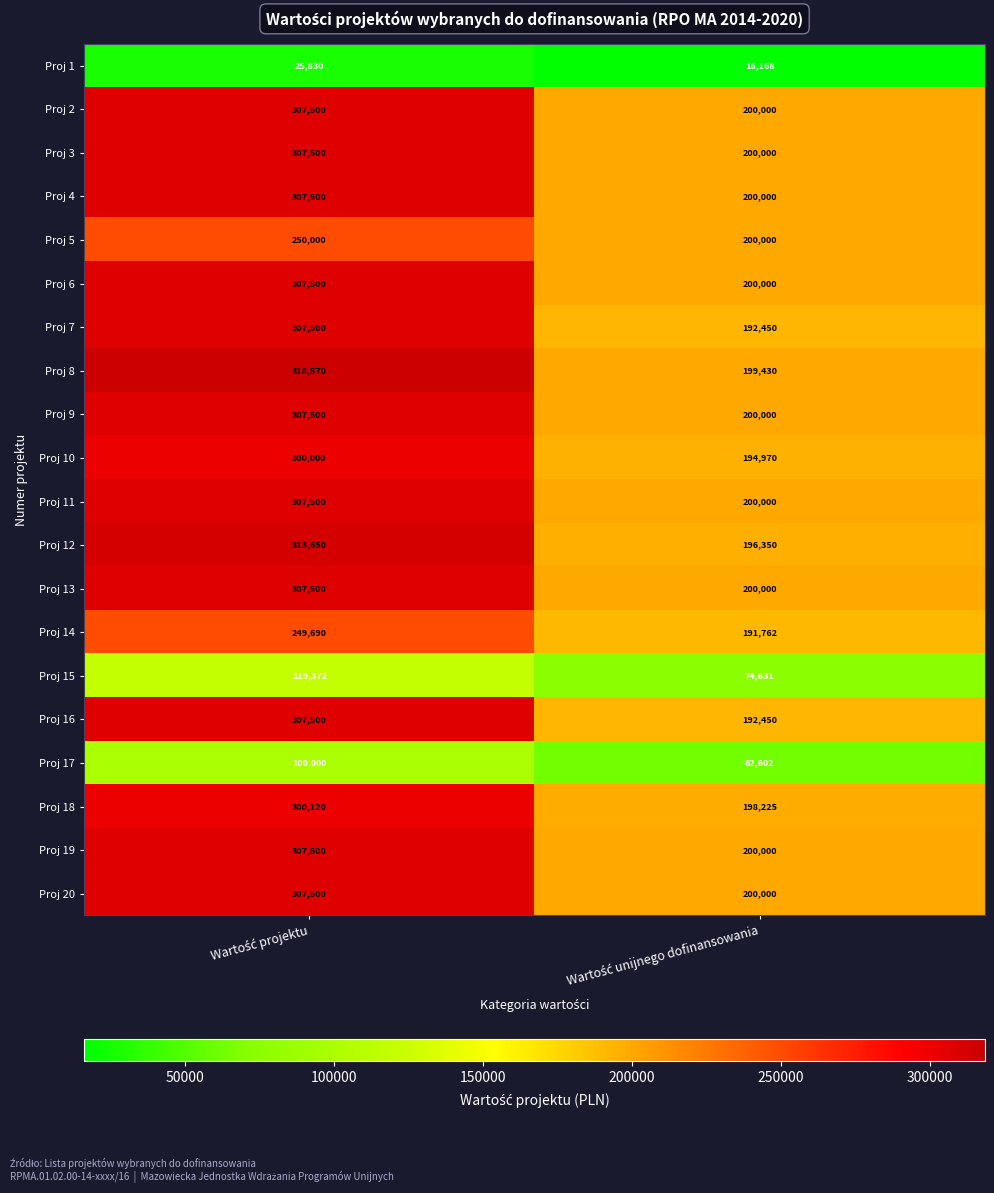

Which series has the widest spread of values?

Proj 8